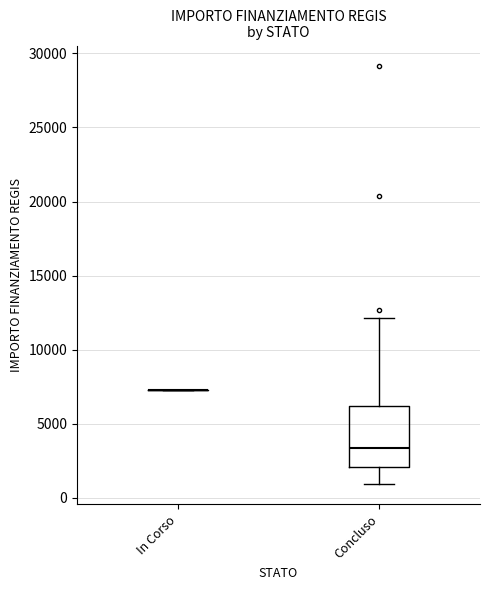

Reading left to right, transcribe this box plot: for each box, give where its median line is, the range the box spans, and where its two whiskers end, as read against the y-axis. The values are not printed on the chart, so give them approximately, as read against the axis.

In Corso: box collapsed to a line at 7500, whiskers 7500 to 7500
Concluso: median 3500, box 2000 to 6000, whiskers 1000 to 12000